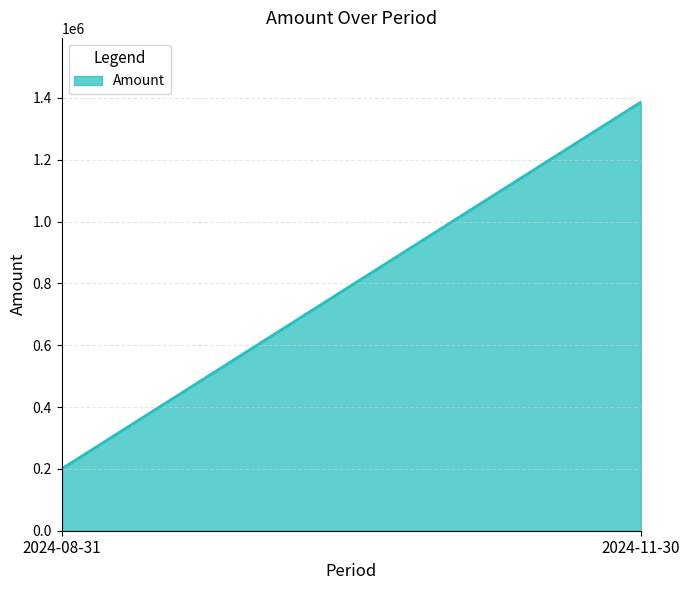

What is the sum of the values at 2024-08-31 and 2024-11-30?

1586323